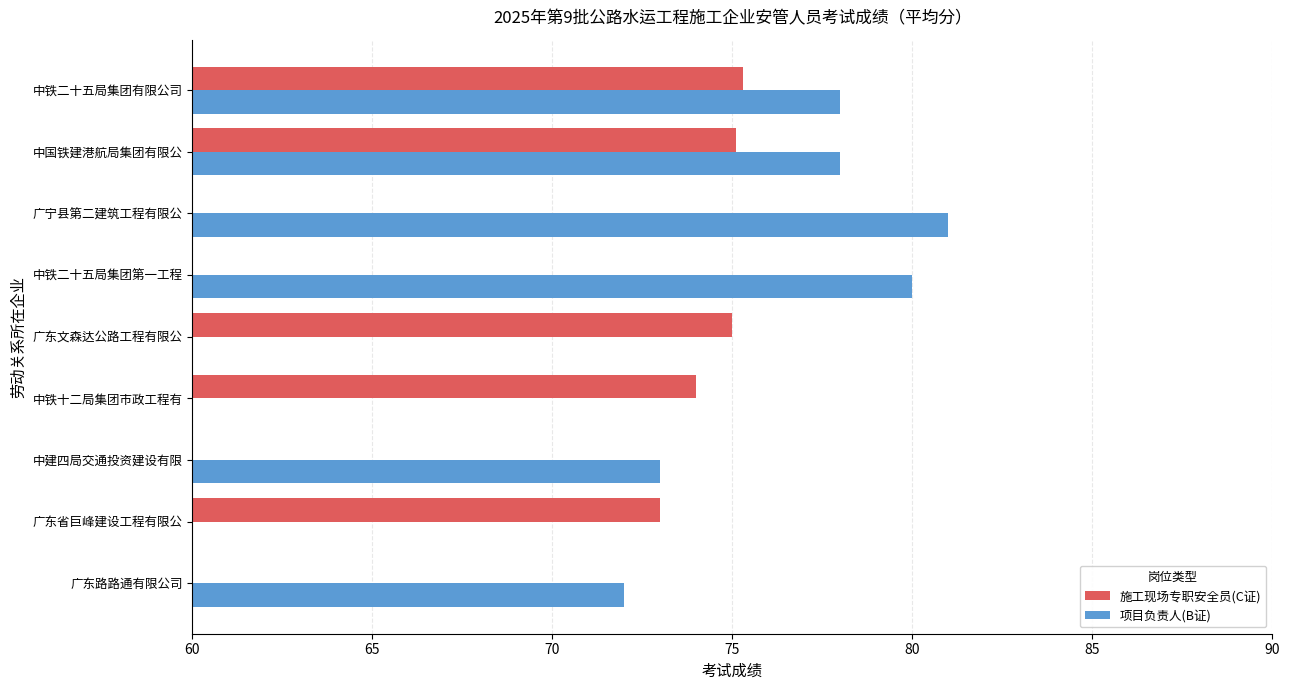

What is the value of the 项目负责人(B证) bar at the 6th from the left?

80.0